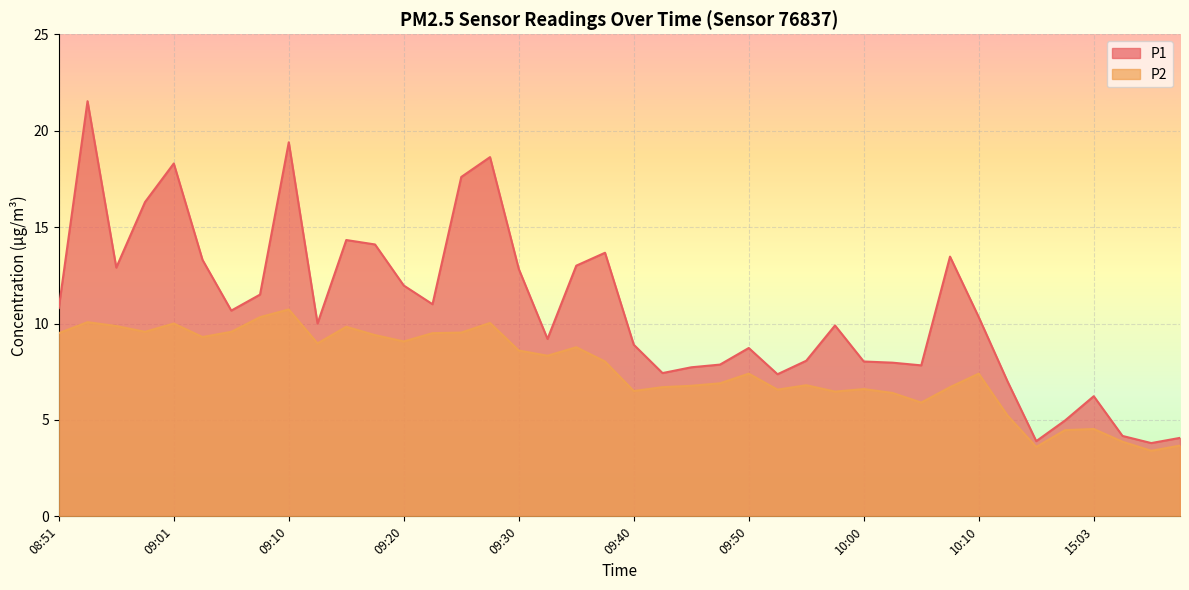

True or false: P1 has a value of 9.8 at 09:10.

False